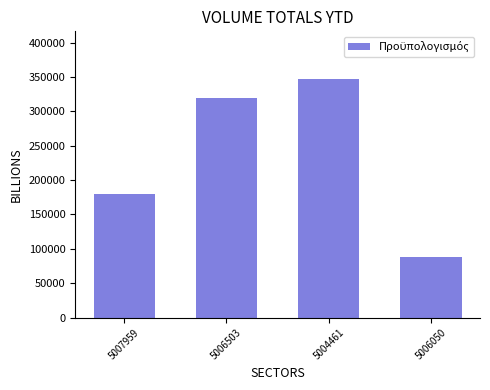

List the labels in order of value, smallest first.

5006050, 5007959, 5006503, 5004461